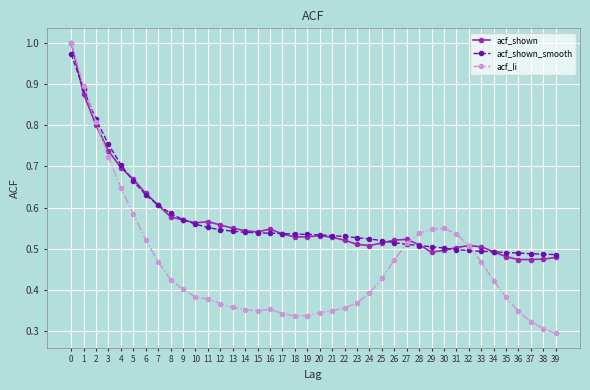

At how many categories does at least one series exceed 0?

40